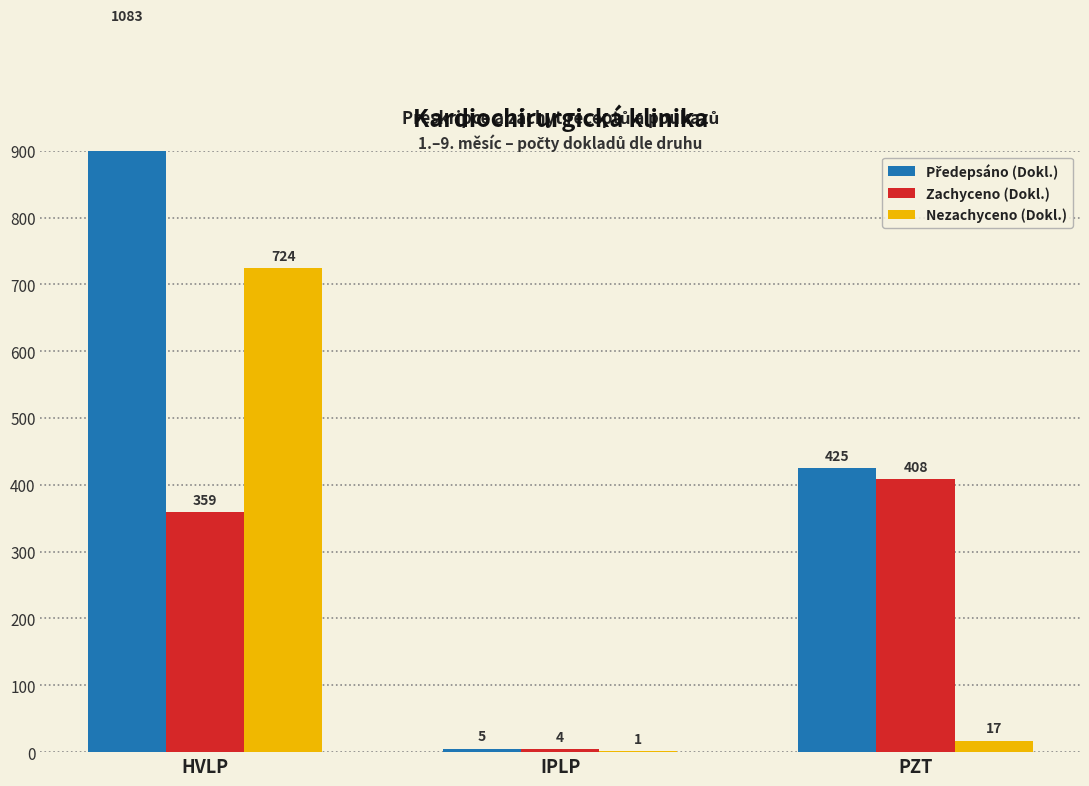

Which series has the largest total across all categories?

Předepsáno (Dokl.)